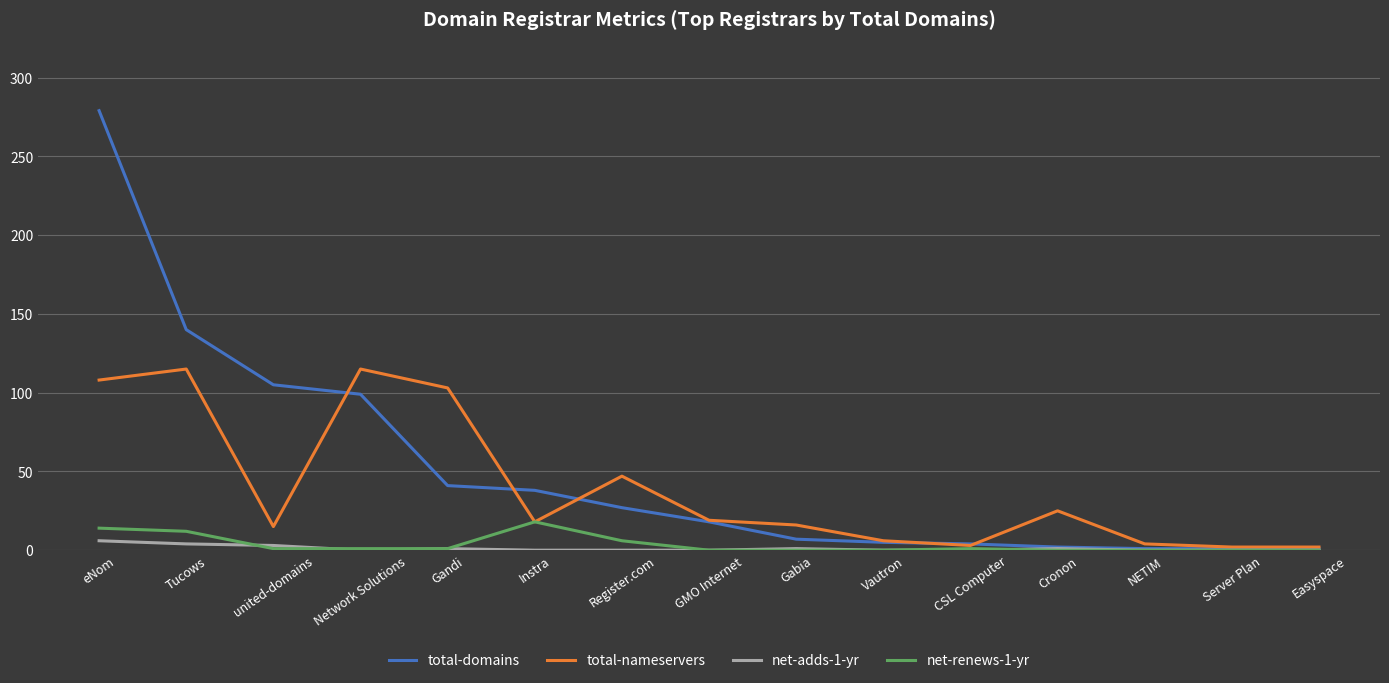

At which label is total-nameservers closest to 58?

Register.com